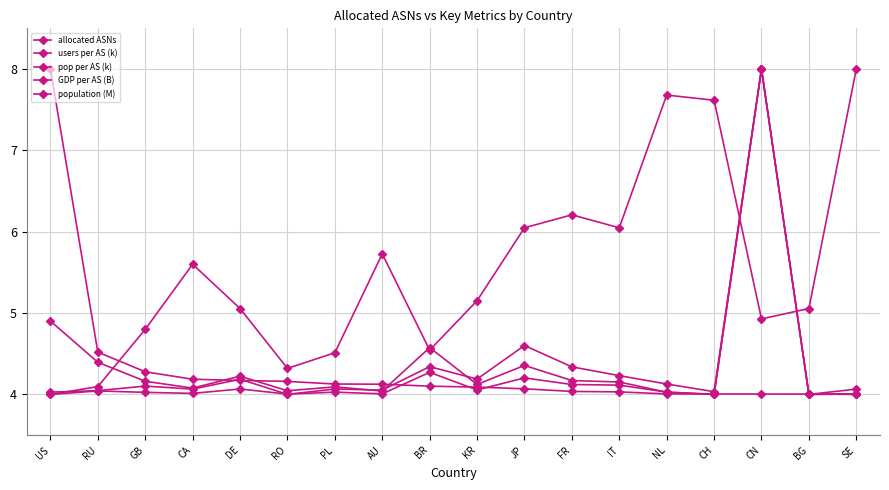

How many lines are shown in the chart?

5